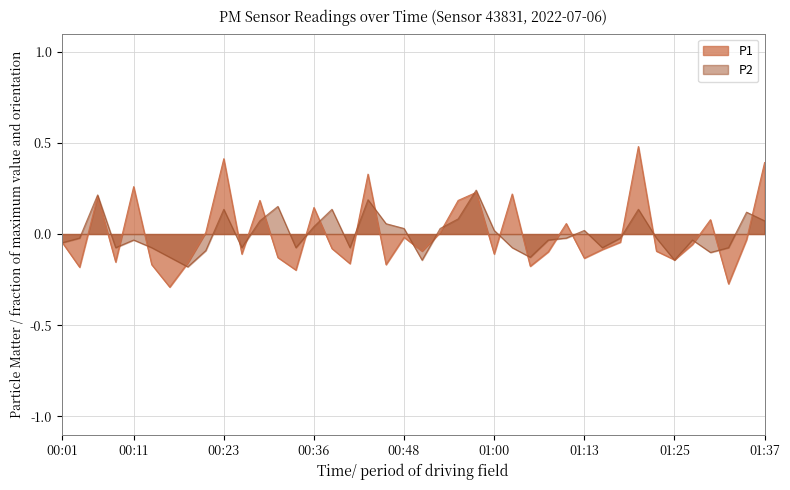

Read the P1 value at 01:30.

0.1